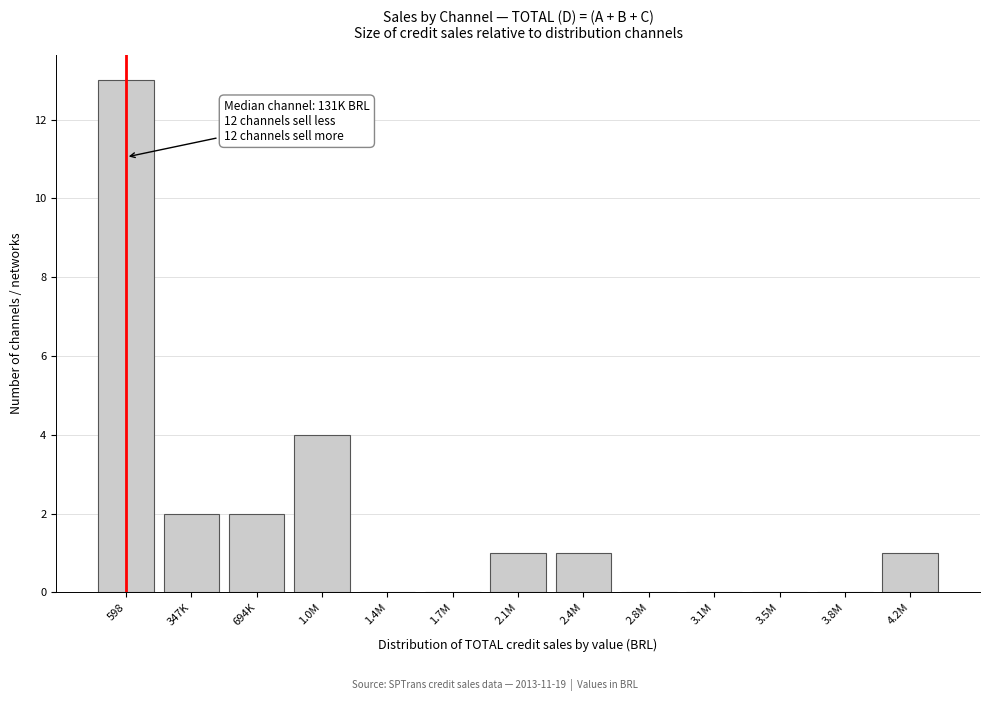

Reading right to left, transcribe all the data shown in this chart.

4.2M=1	3.8M=0	3.5M=0	3.1M=0	2.8M=0	2.4M=1	2.1M=1	1.7M=0	1.4M=0	1.0M=4	694K=2	347K=2	598=13